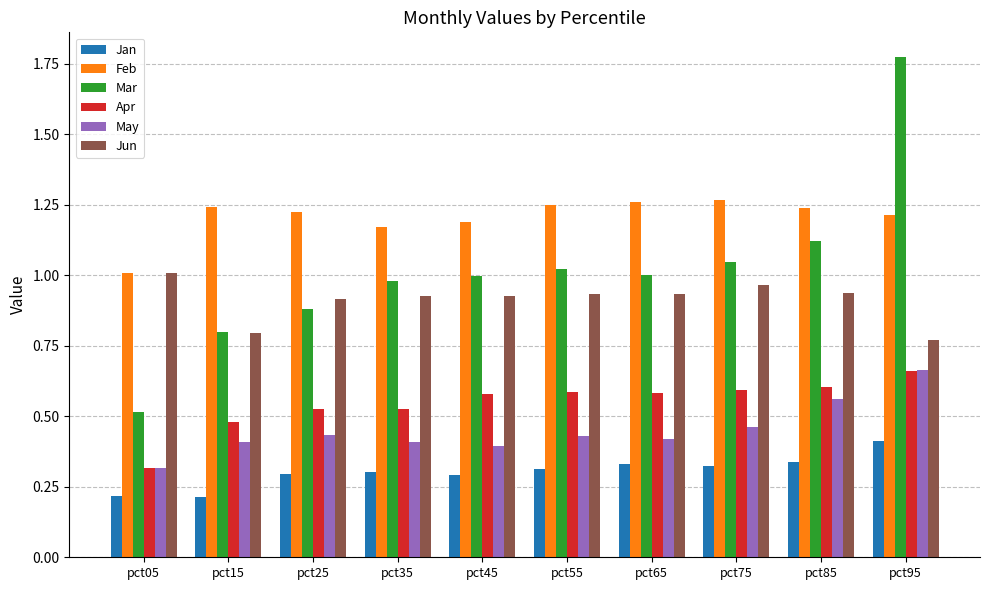

How many bars are there in each group?

6